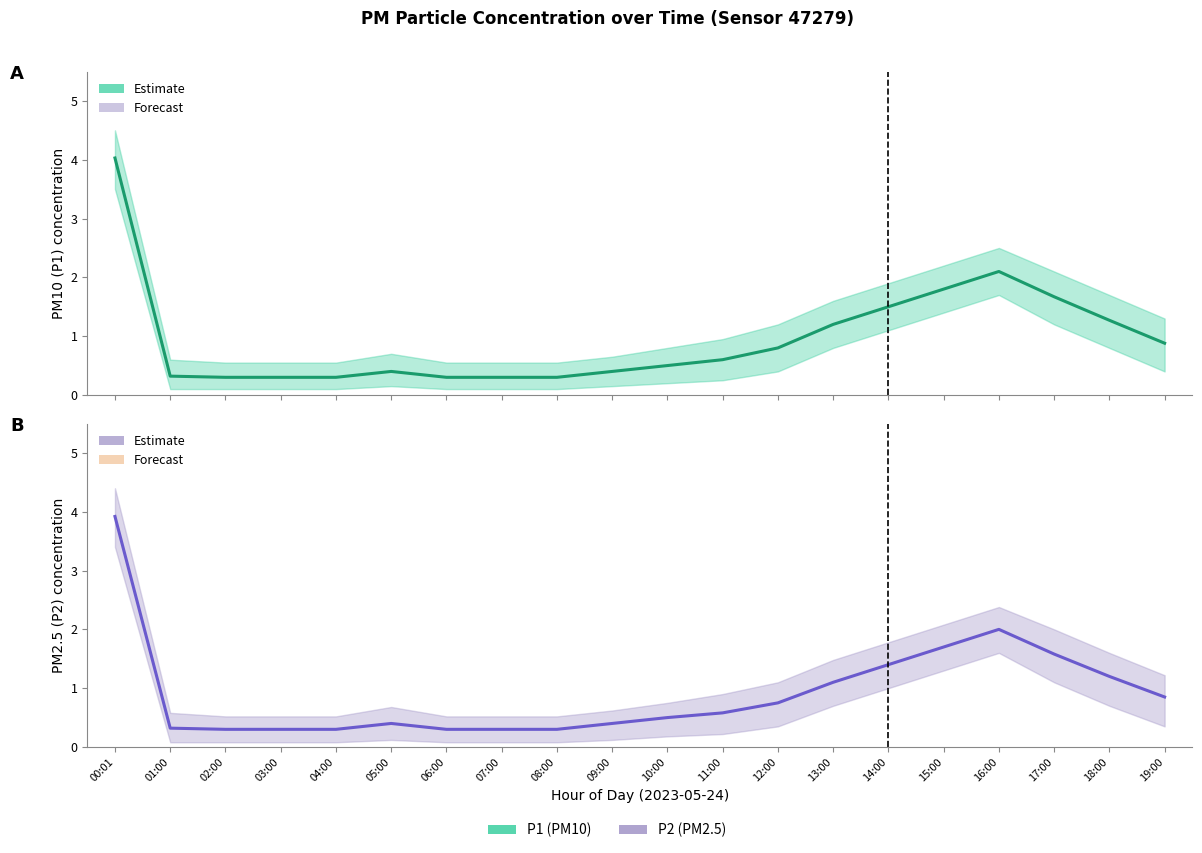

List the series in order of their peak value, highest first.

P1, P2